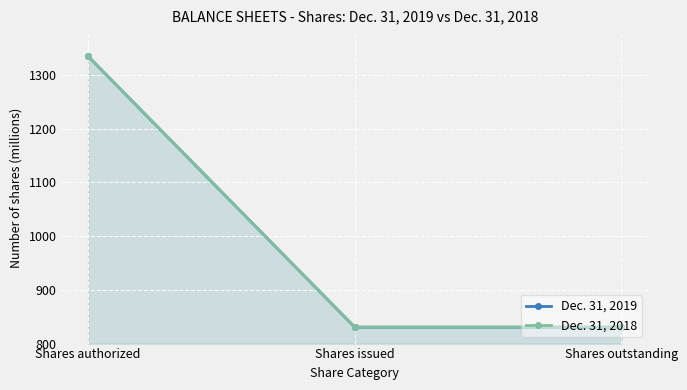

Where is Dec. 31, 2019 nearest to the value 1082?

Shares issued